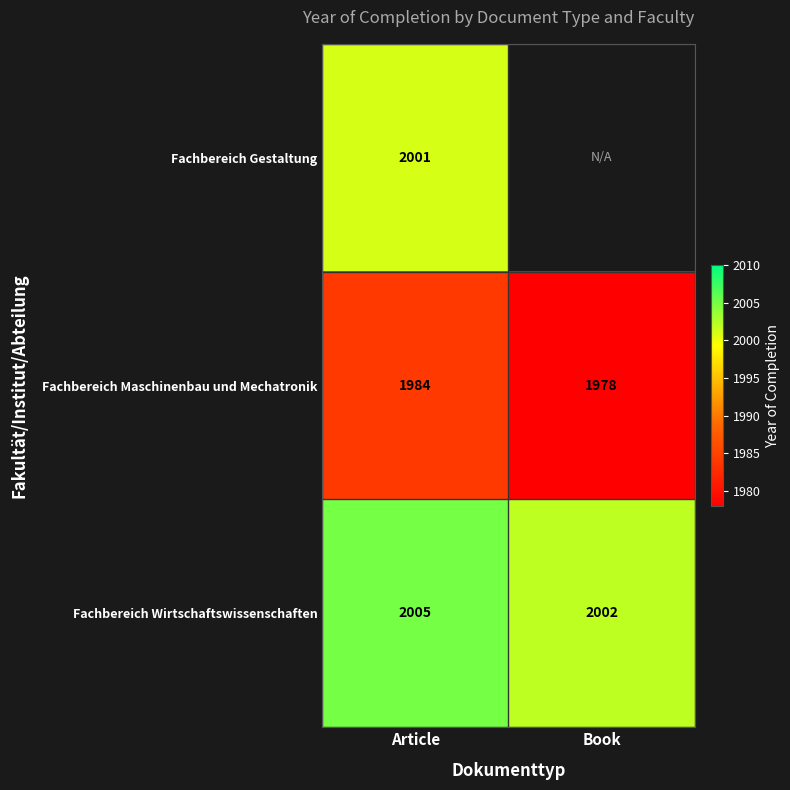

What is the difference between the Fachbereich Wirtschaftswissenschaften values at Article and Book?

3